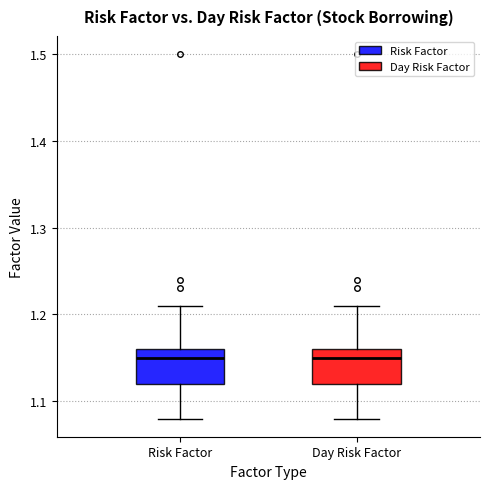

Where does the lower whisker of the box for Risk Factor end on the y-axis? The values are not printed on the chart, so give them approximately, as read against the axis.

1.08